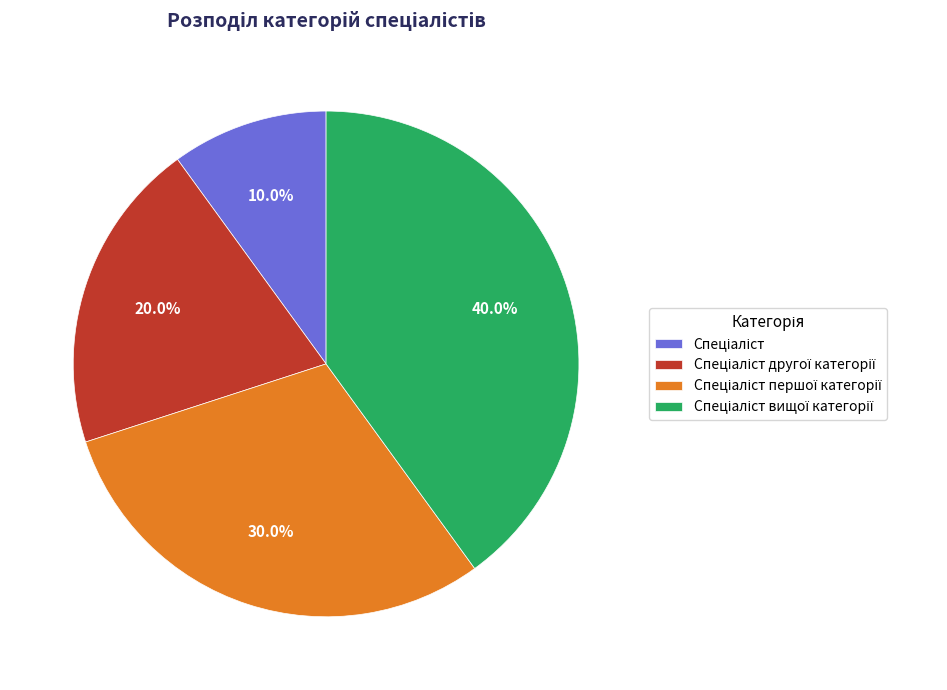

Is there a majority slice in this chart?

No